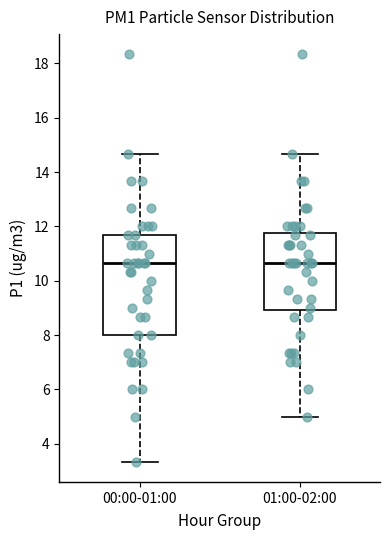

Reading left to right, transcribe this box plot: for each box, give where its median line is, the range the box spans, and where its two whiskers end, as read against the y-axis. The values are not printed on the chart, so give them approximately, as read against the axis.

00:00-01:00: median 10.6, box 8.0 to 11.6, whiskers 3.4 to 14.6
01:00-02:00: median 10.6, box 9.0 to 11.8, whiskers 5.0 to 14.6